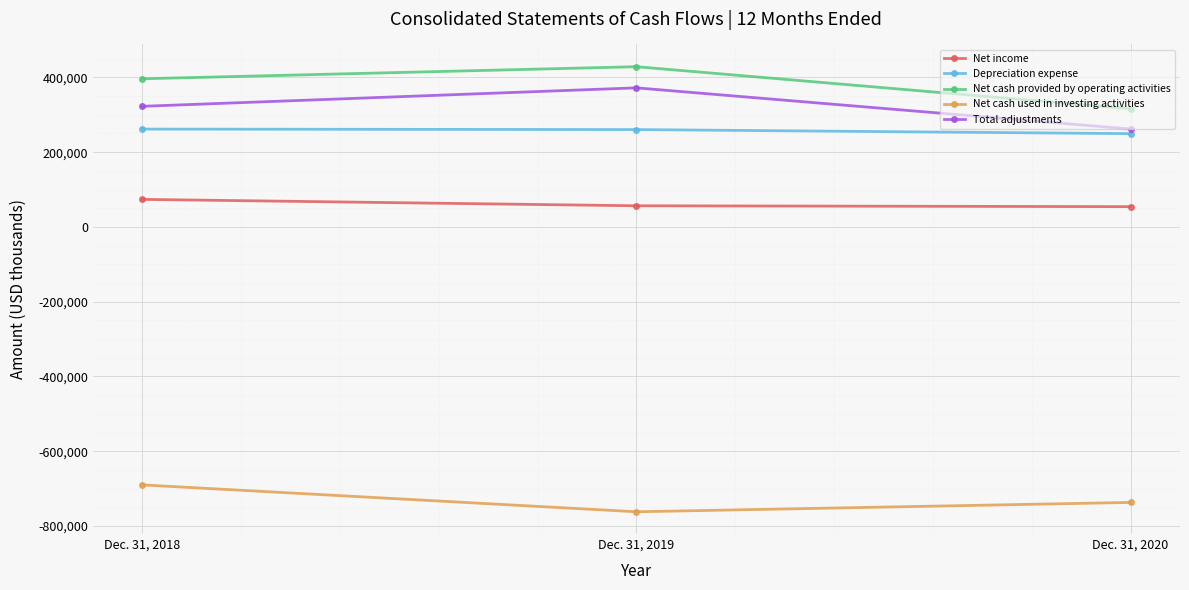

Where is Net cash used in investing activities nearest to the value -725847?

Dec. 31, 2020